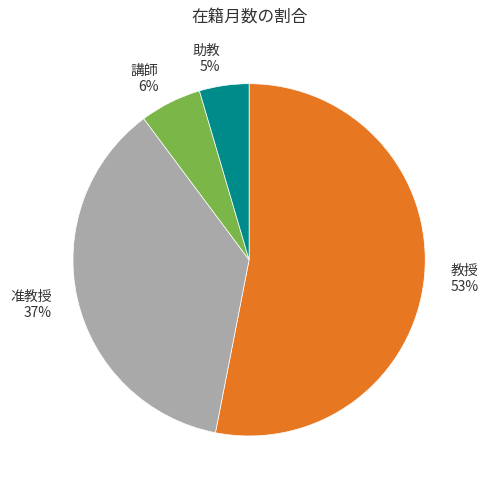

Rank the categories by value from lowest to highest.

助教 5%, 講師 6%, 准教授 37%, 教授 53%